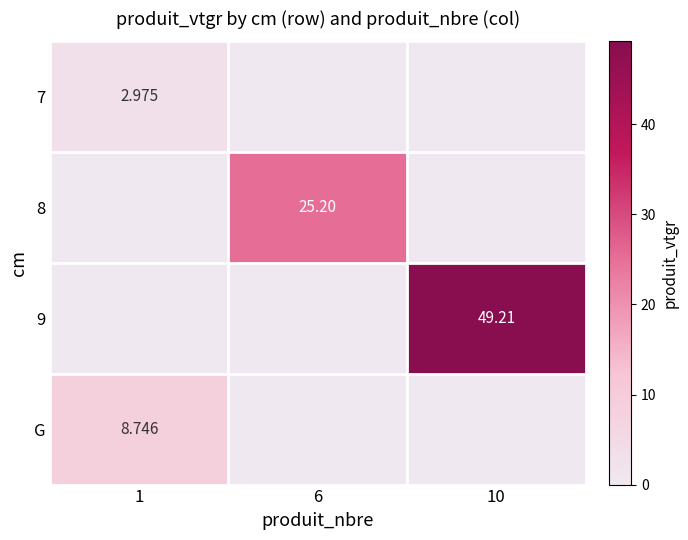

At how many categories does at least one series exceed 3?

3